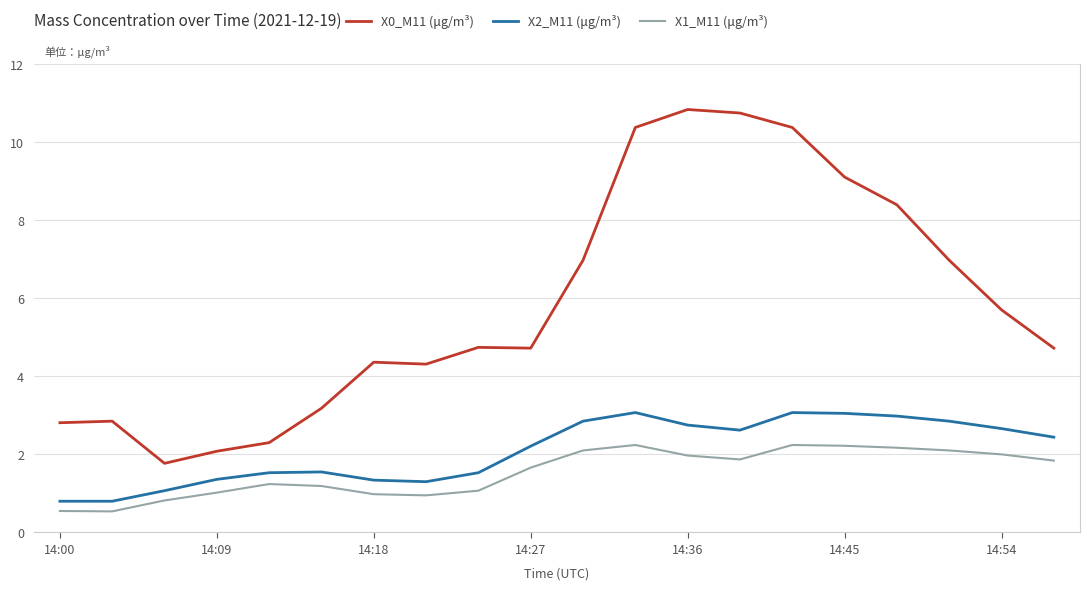

Does the chart have visible grid lines?

Yes